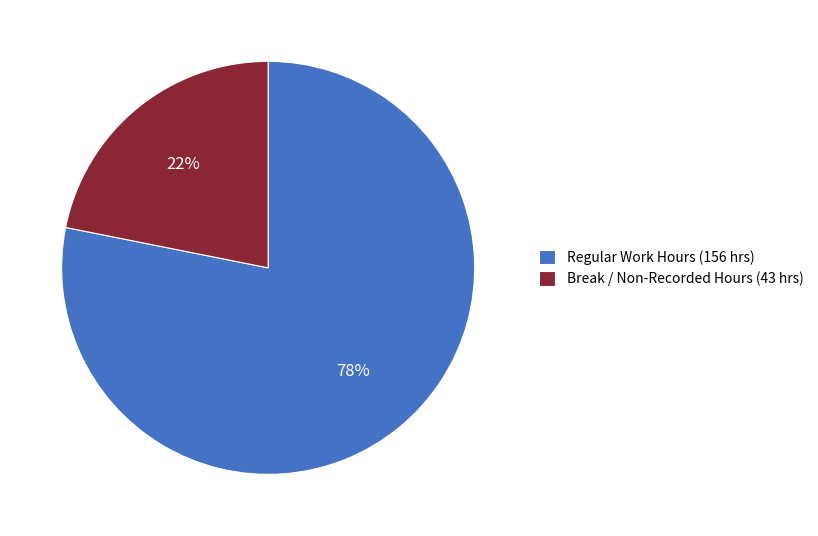

To the nearest percent, what is the difference between the largest and smallest slice percentages?

56%